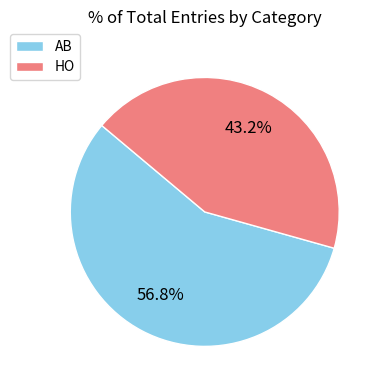

To the nearest percent, what is the combined percentage of HO and AB?

100%